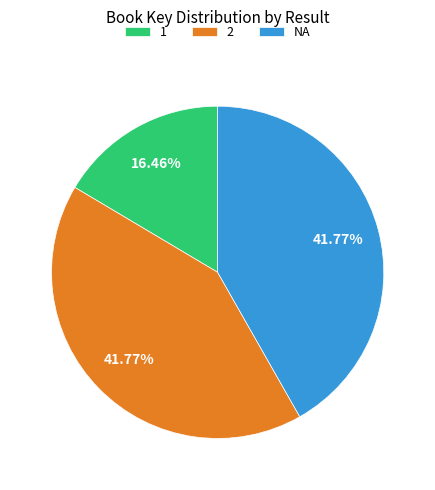

Approximately how many times larger is the value at NA compared to 2?

1.0